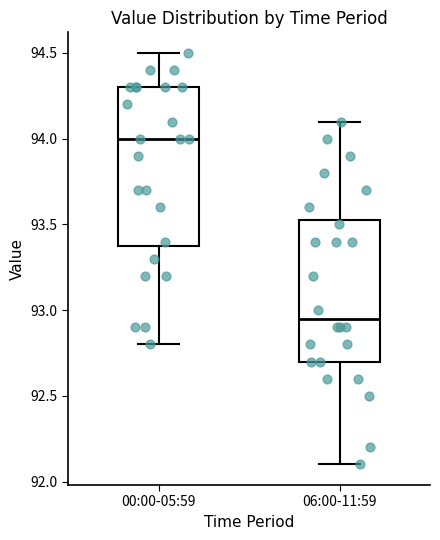

Which box's median line is the lowest?

06:00-11:59